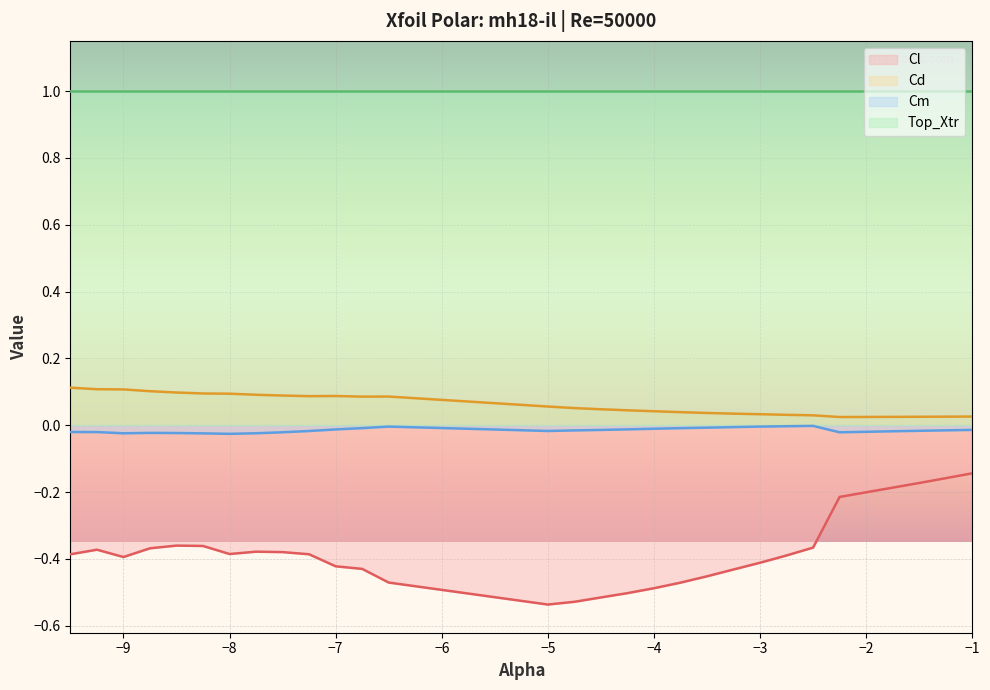

What is the difference between the maximum and minimum values in the Cl series?

0.4